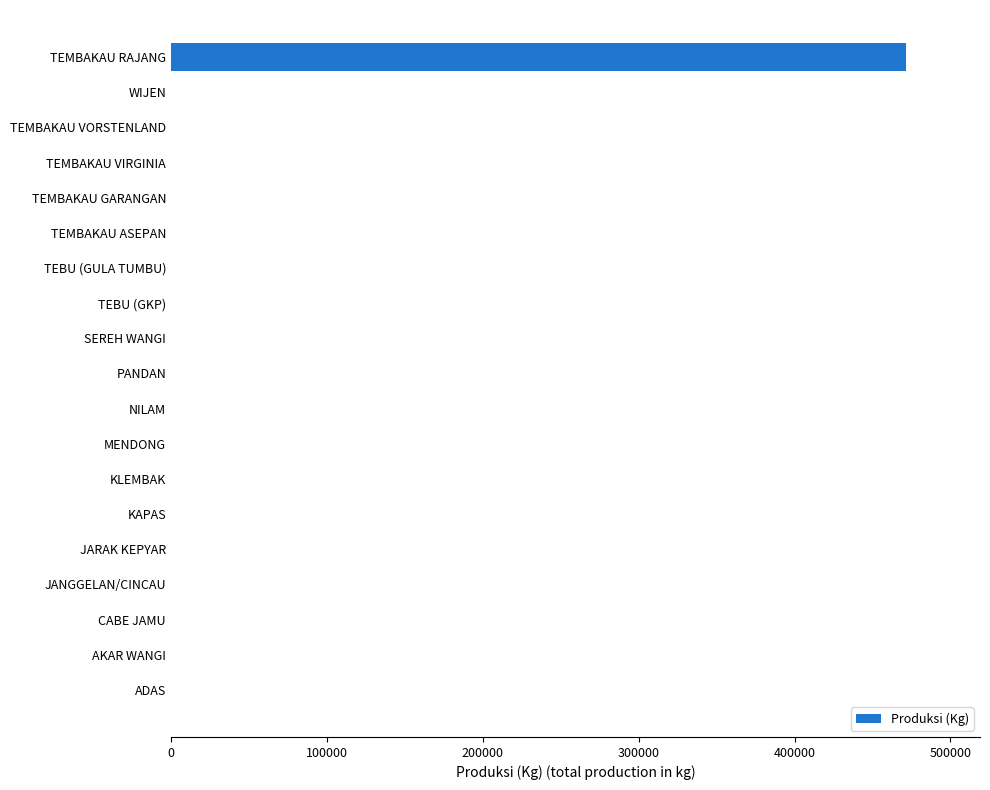

The value at ADAS is 149406. True or false?

False